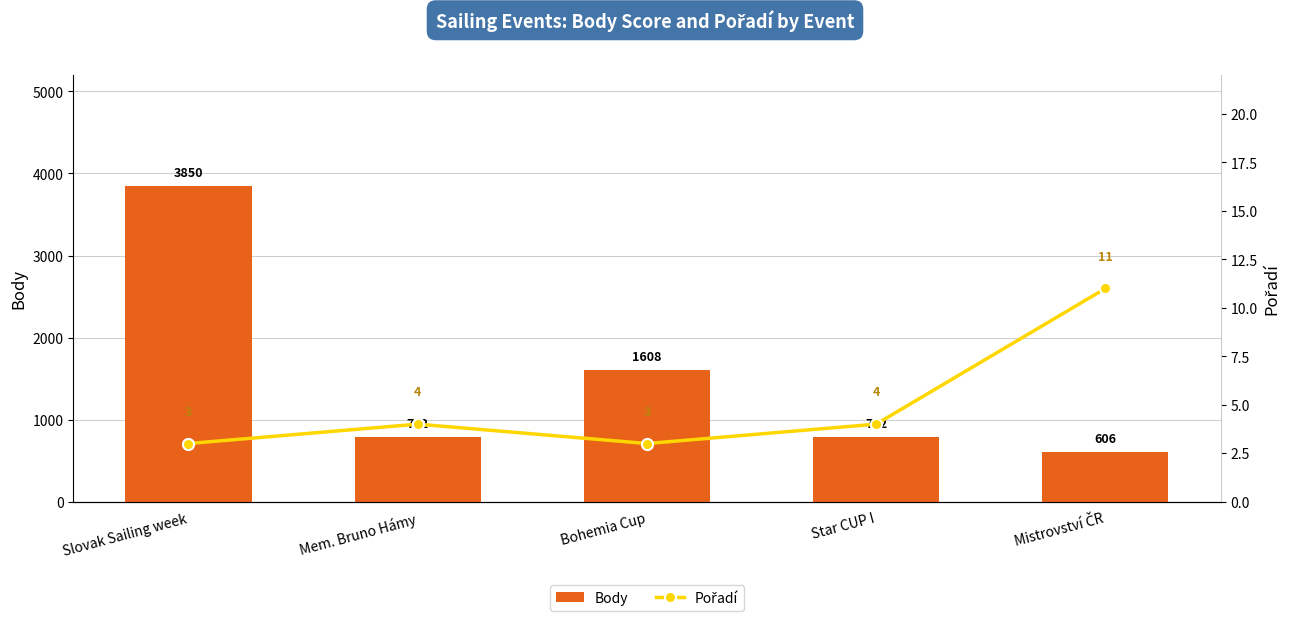

Reading left to right, list all the values displayed in this chart.

Body: 3850	792	1608	792	606
Pořadí: 3	4	3	4	11